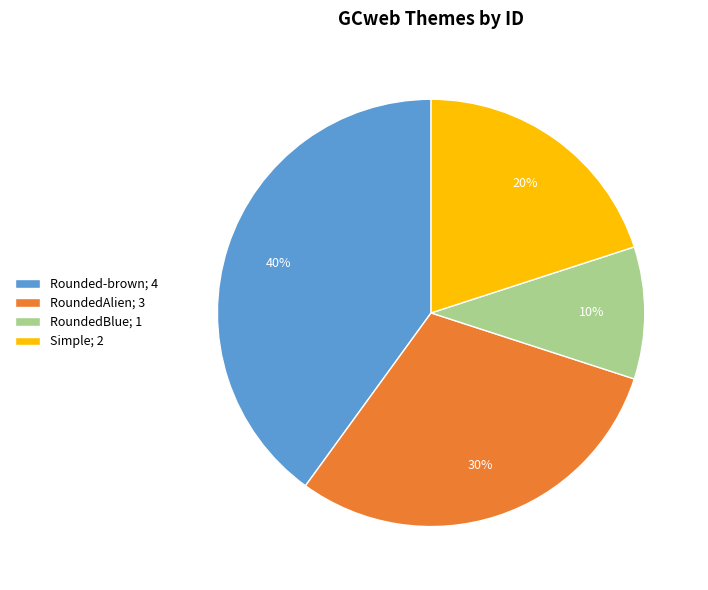

Rank the categories by value from lowest to highest.

RoundedBlue, Simple, RoundedAlien, Rounded-brown